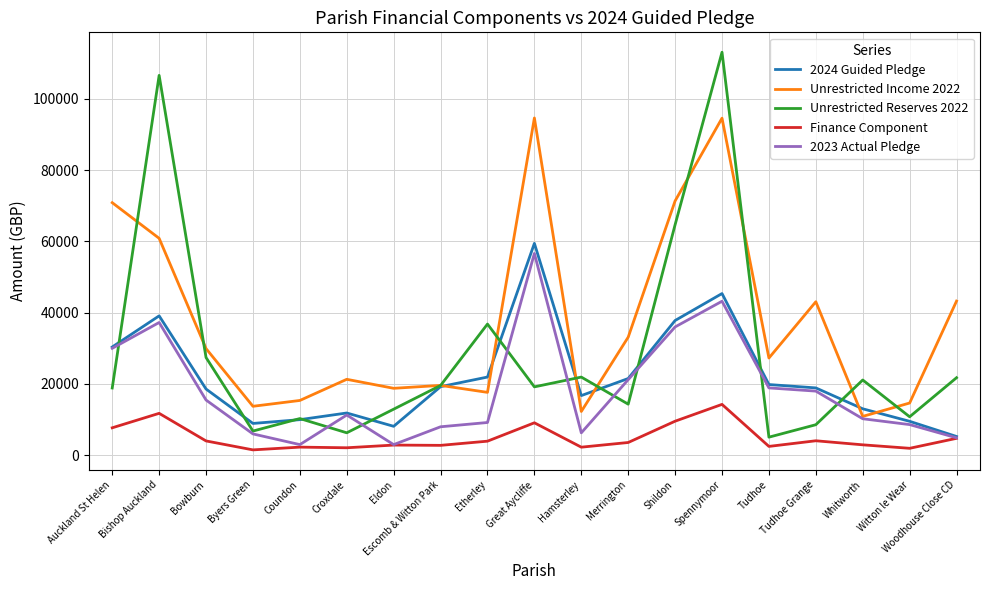

True or false: Finance Component and Unrestricted Reserves 2022 intersect in this chart.

False